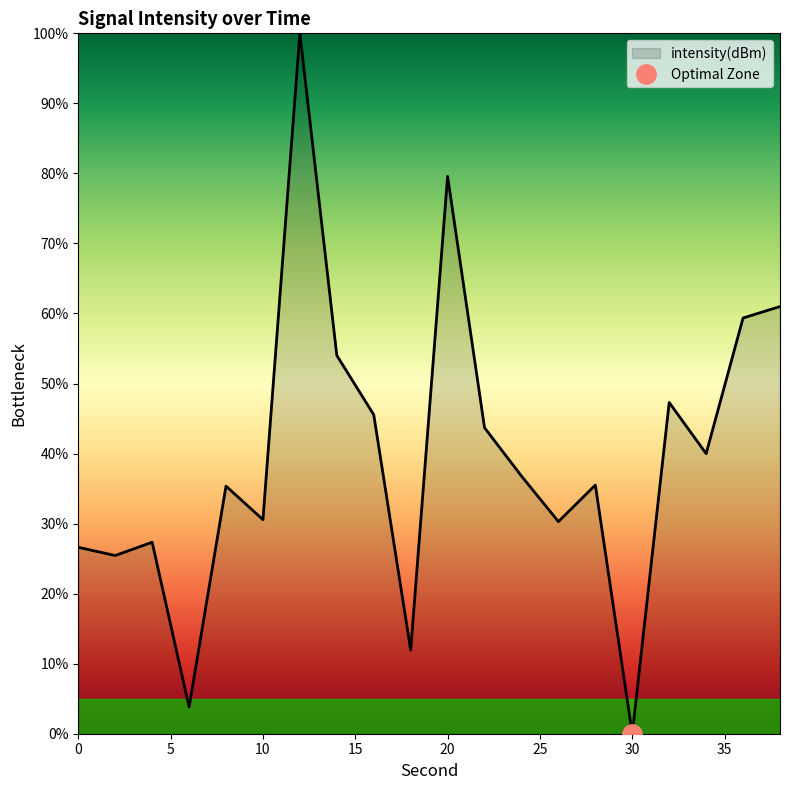

How many points are higher than both their immediate neighbors (excluding endpoints)?

6